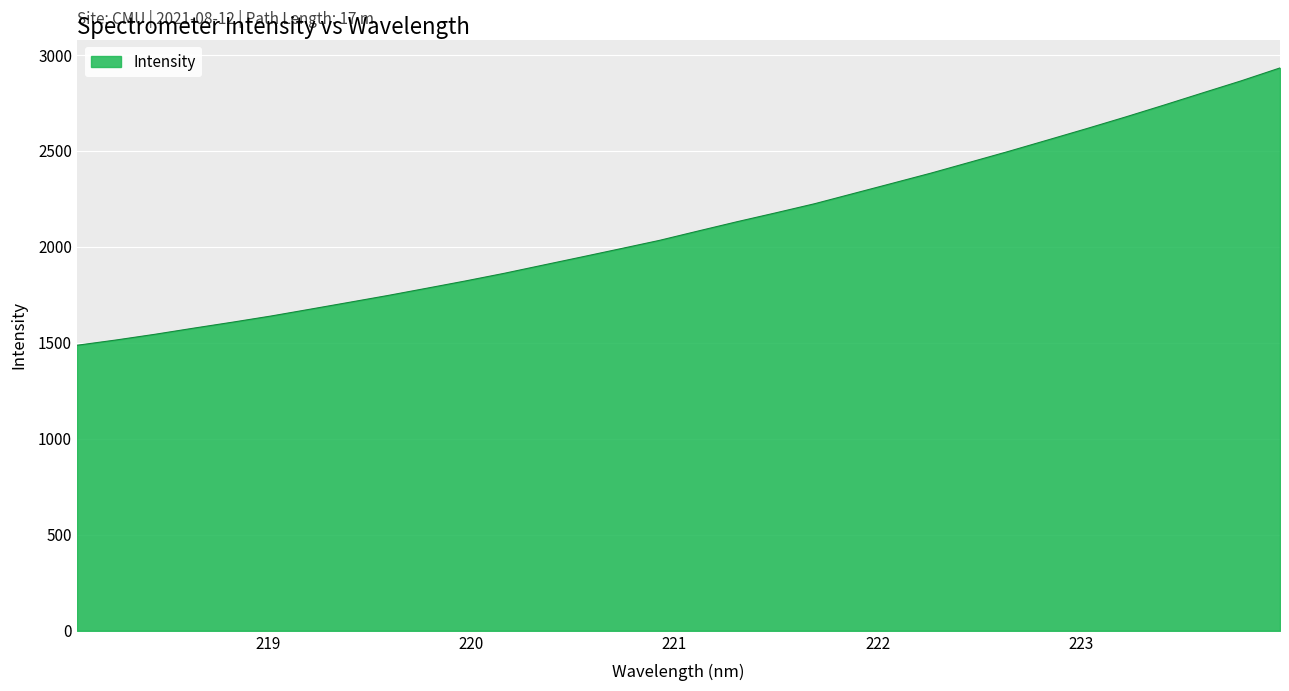

What is the difference between the maximum and minimum values?

1444.9